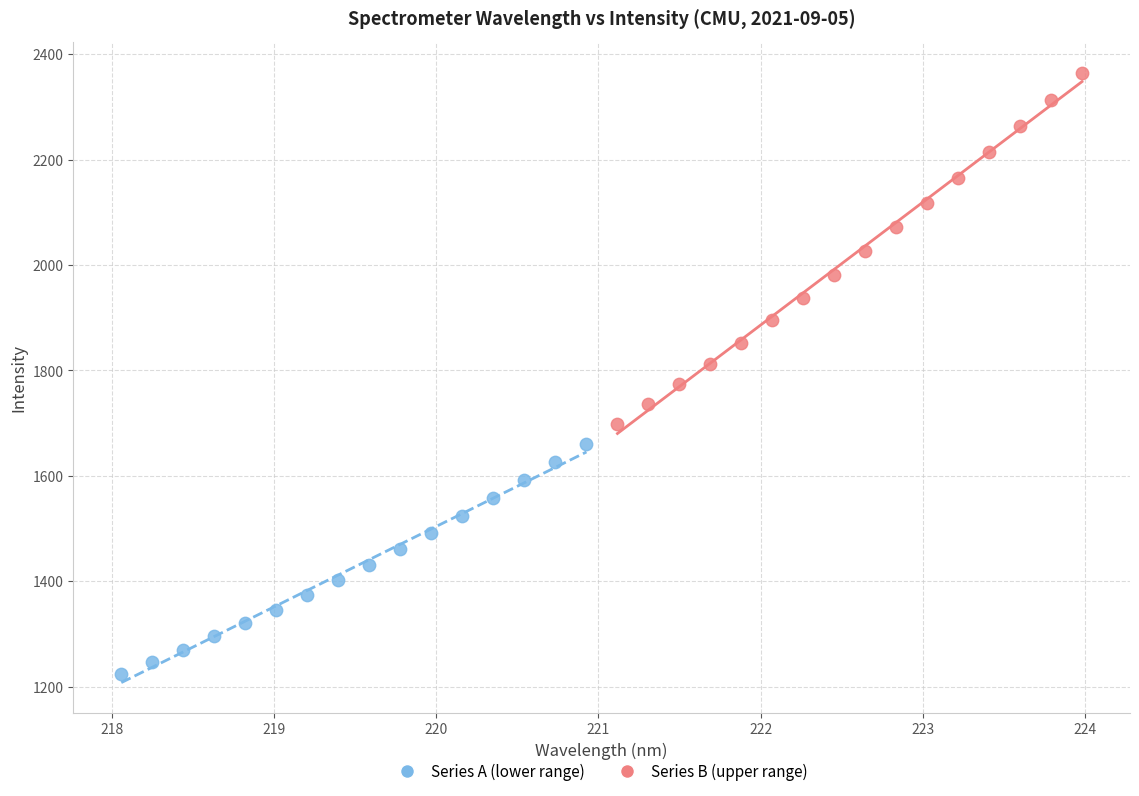

Which series contains the lowest Y value?

Series A (lower range)